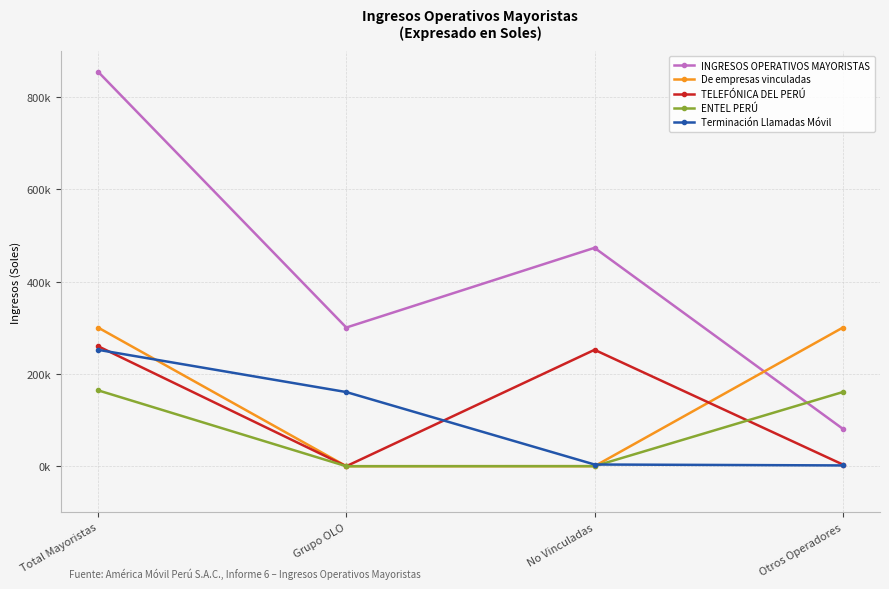

What are all the series names shown in the legend?

INGRESOS OPERATIVOS MAYORISTAS, De empresas vinculadas, TELEFÓNICA DEL PERÚ, ENTEL PERÚ, Terminación Llamadas Móvil